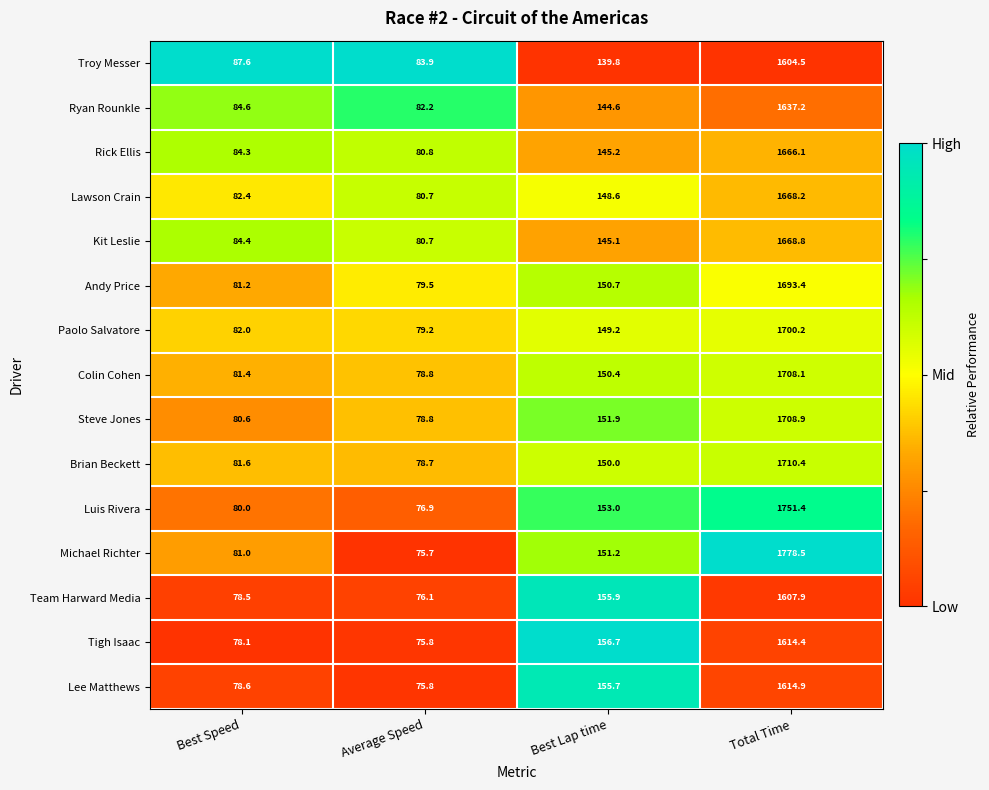

List the series in order of their peak value, highest first.

Michael Richter, Luis Rivera, Brian Beckett, Steve Jones, Colin Cohen, Paolo Salvatore, Andy Price, Kit Leslie, Lawson Crain, Rick Ellis, Ryan Rounkle, Lee Matthews, Tigh Isaac, Team Harward Media, Troy Messer